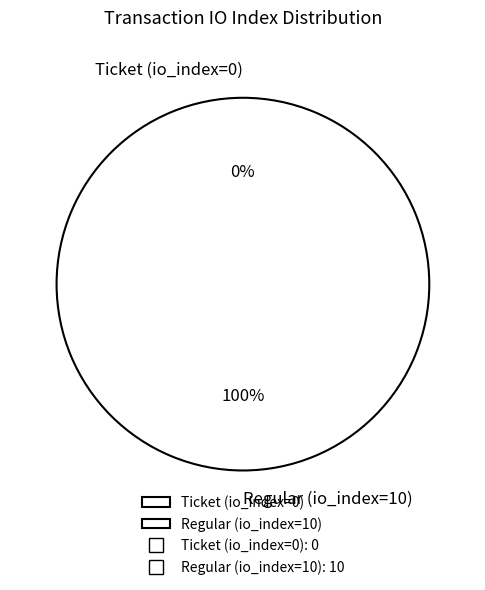

To the nearest percent, what is the average slice percentage?

50%